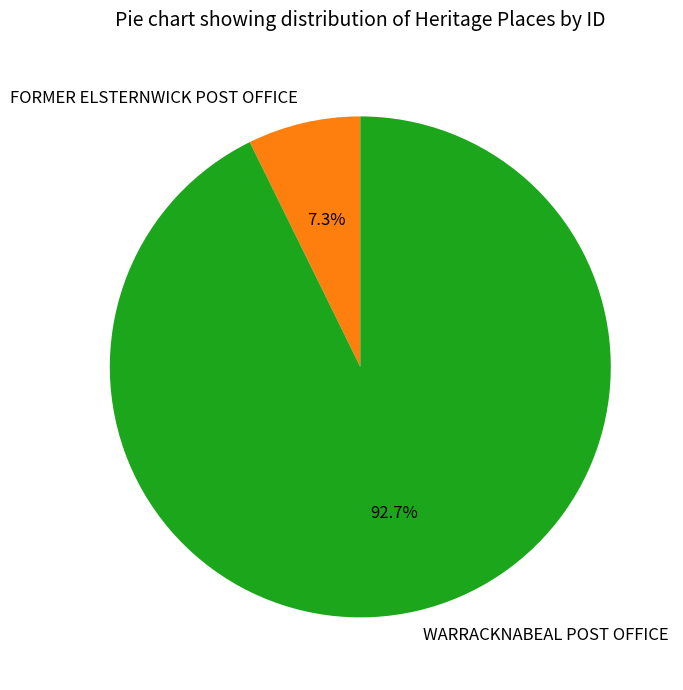

Which category has the biggest portion of the pie?

WARRACKNABEAL POST OFFICE